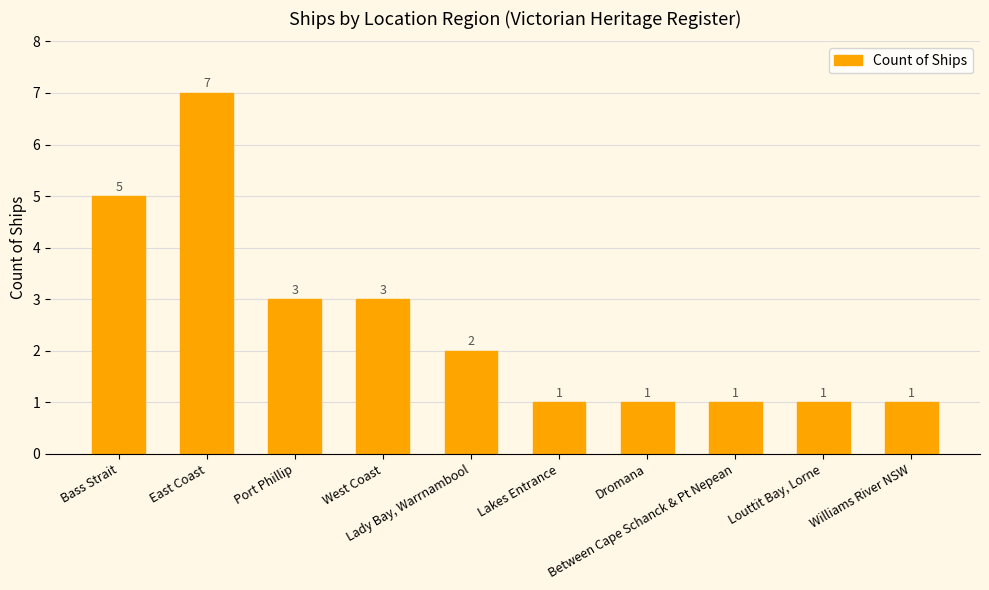

Reading right to left, transcribe all the data shown in this chart.

1	1	1	1	1	2	3	3	7	5